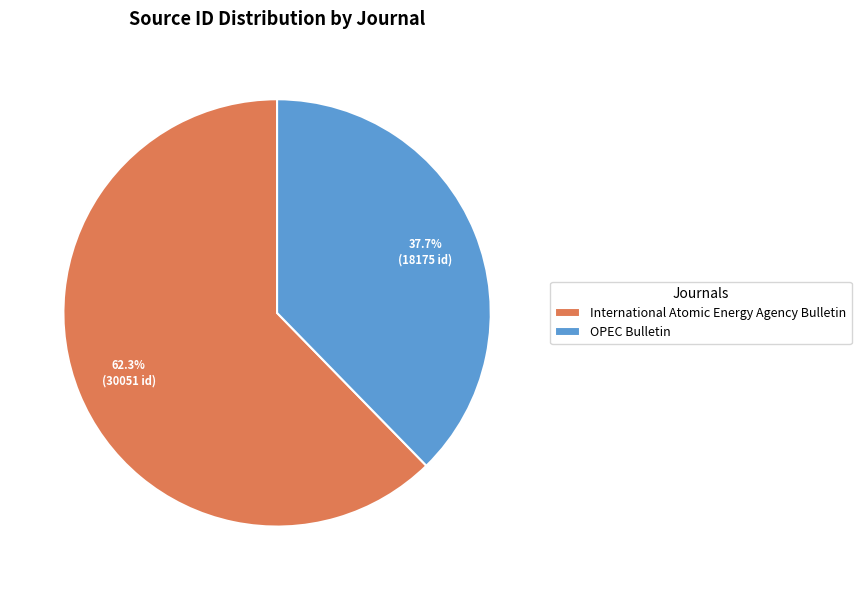

What portion of the pie excludes OPEC Bulletin?

62.3%